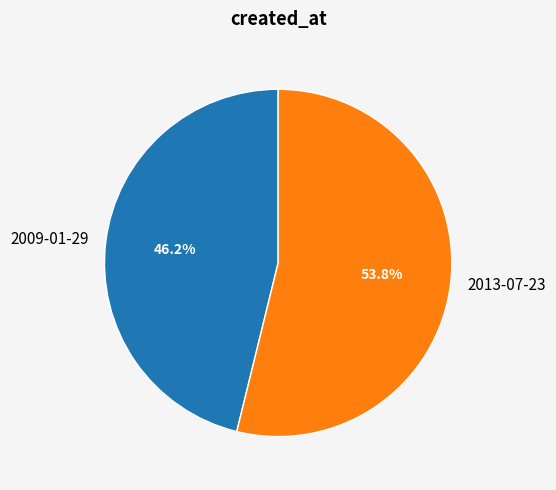

Between 2009-01-29 and 2013-07-23, which is larger?

2013-07-23